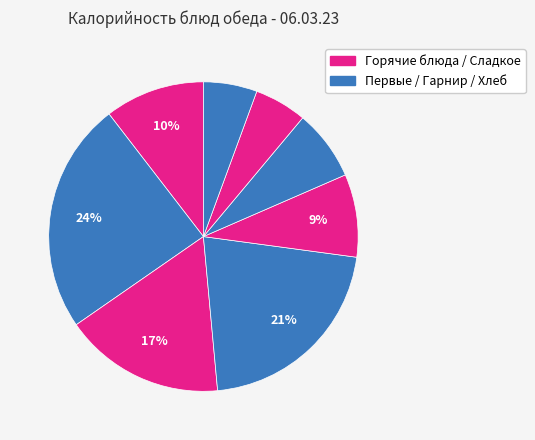

Which category has the smallest portion of the pie?

хлеб ржаной